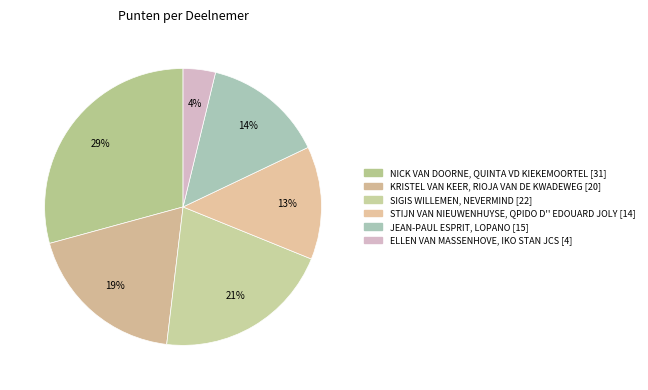

Rank the categories by value from highest to lowest.

NICK VAN DOORNE, SIGIS WILLEMEN, KRISTEL VAN KEER, JEAN-PAUL ESPRIT, STIJN VAN NIEUWENHUYSE, ELLEN VAN MASSENHOVE